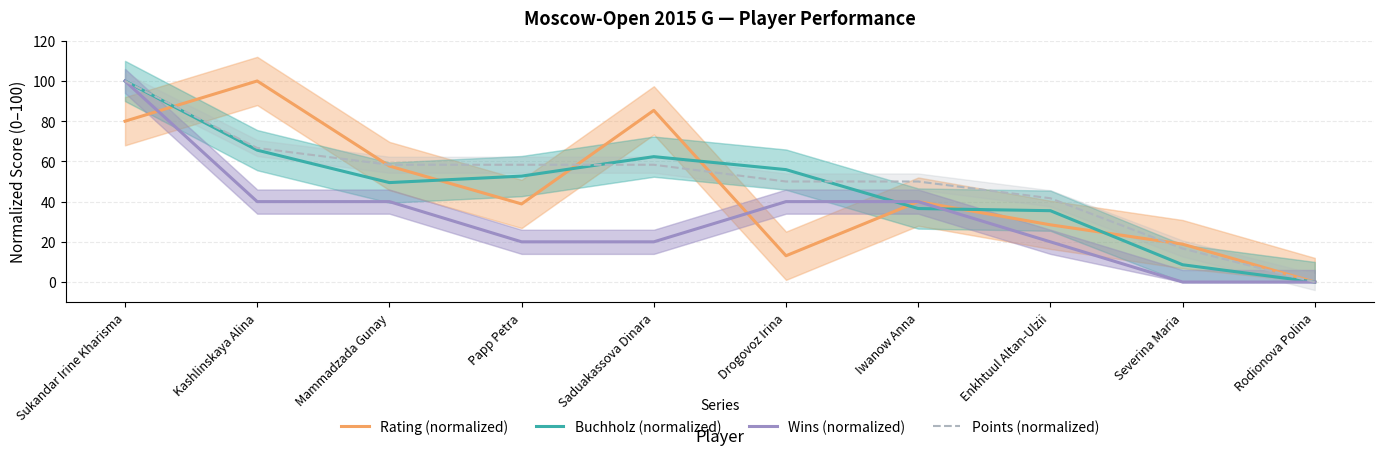

Rank the series by their maximum value, from lowest to highest.

Rating (normalized), Buchholz (normalized), Wins (normalized), Points (normalized)